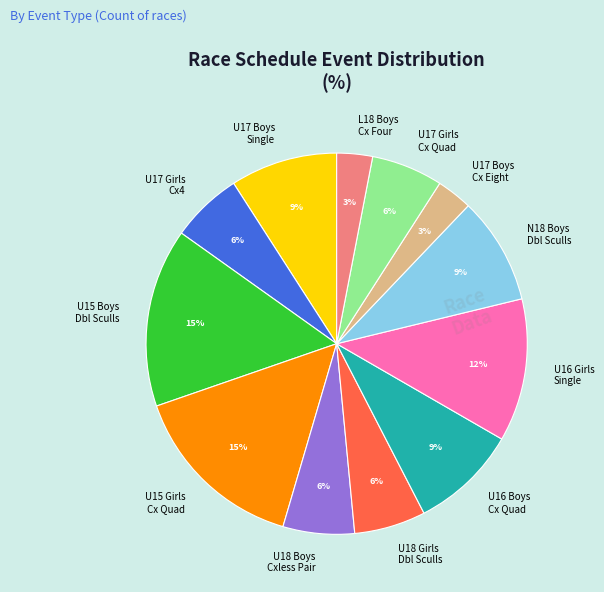

Count the number of slices in the pie.

12